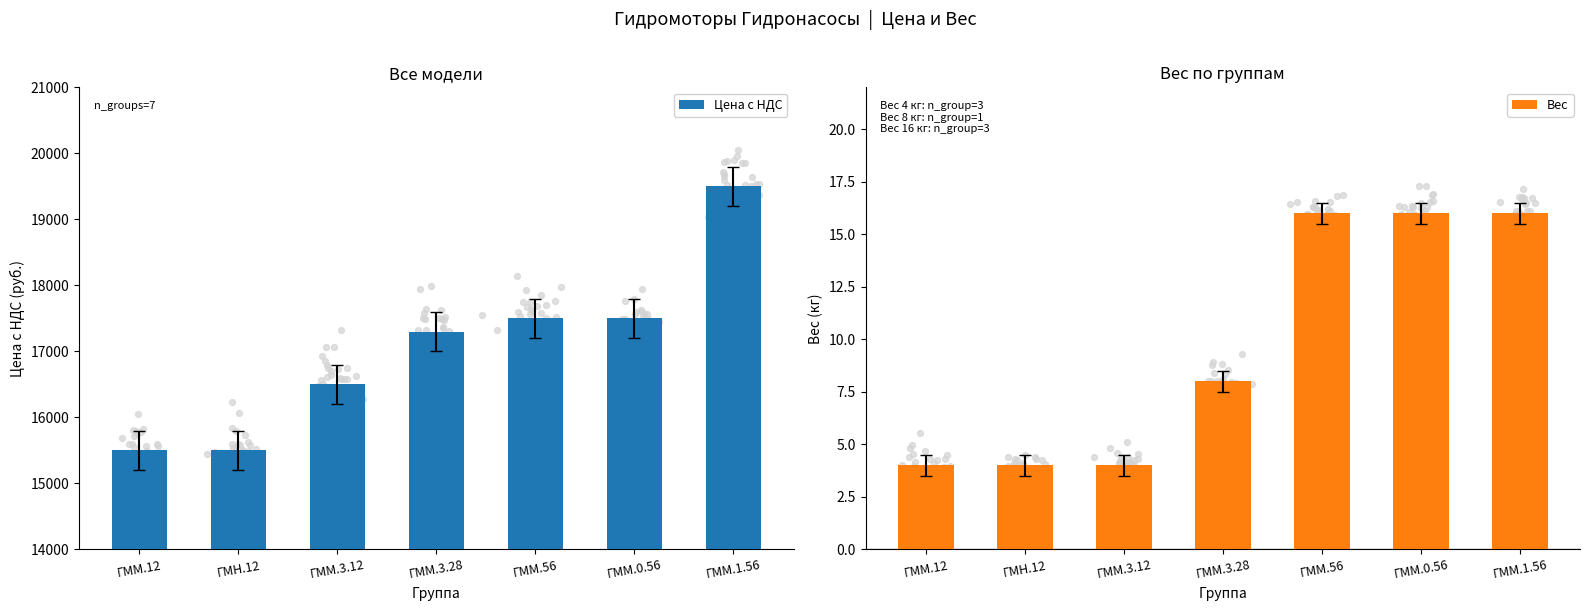

Is the value of Вес at ГММ.56 greater than the value of Цена с НДС at ГММ.56?

No